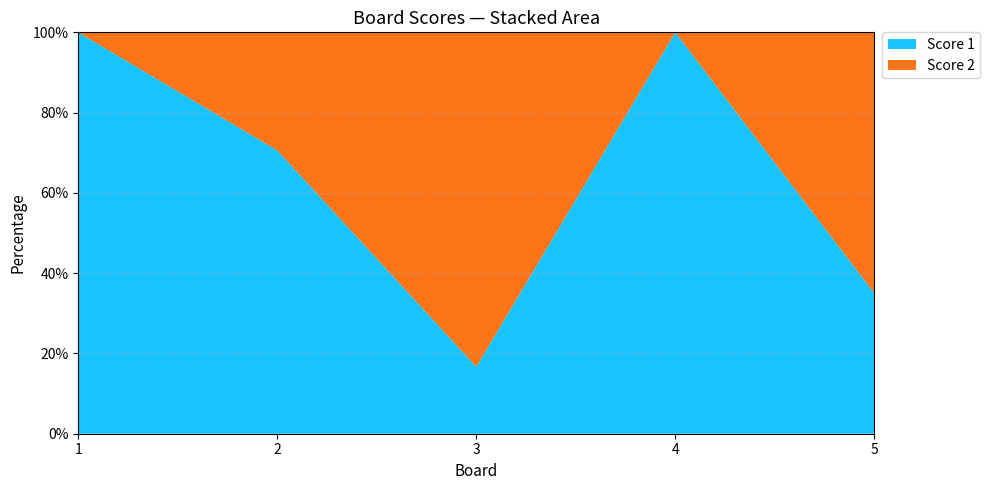

Reading right to left, list all the values displayed in this chart.

Score 1: 7	25	5	24	25
Score 2: 13	0	25	10	0